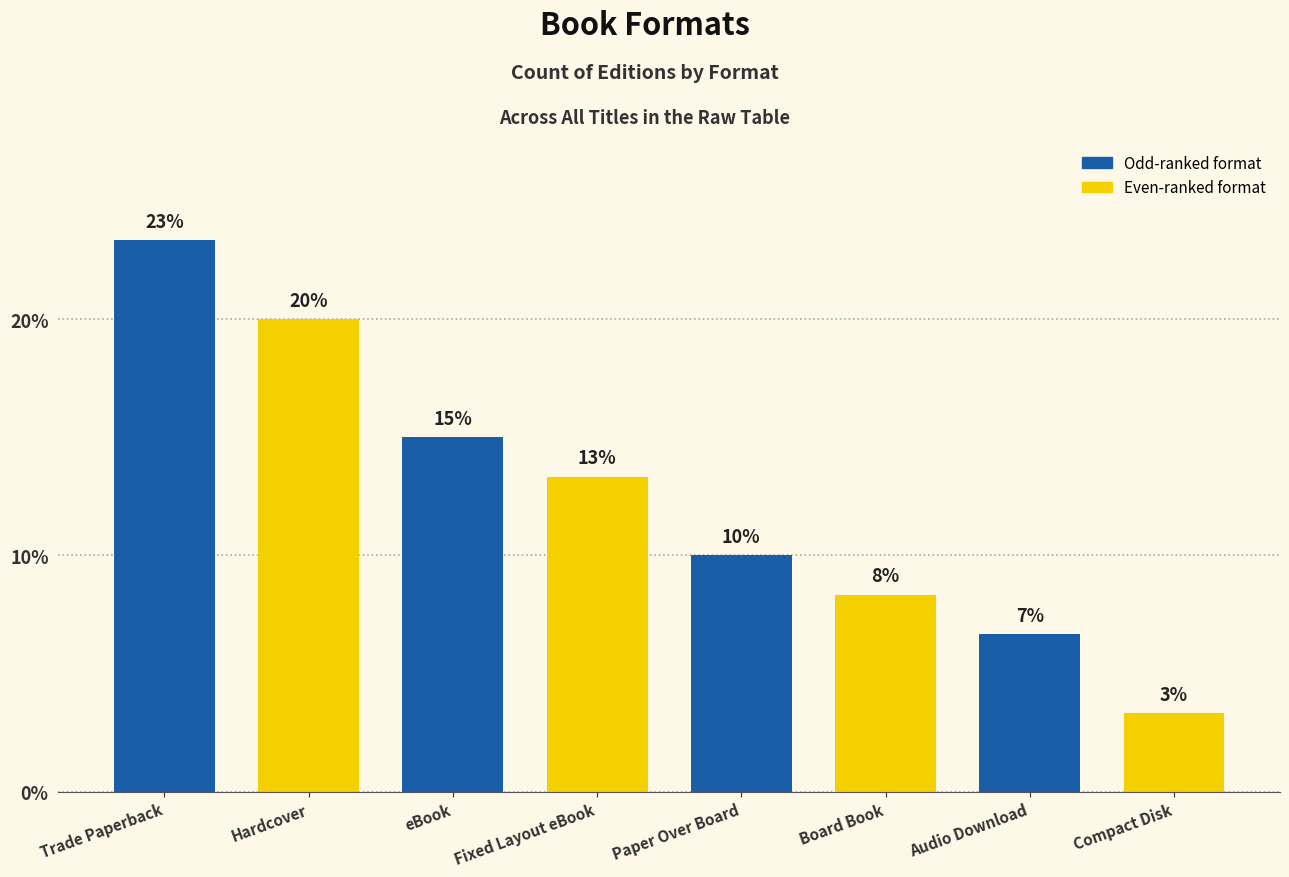

Does the chart contain stacked bars?

No